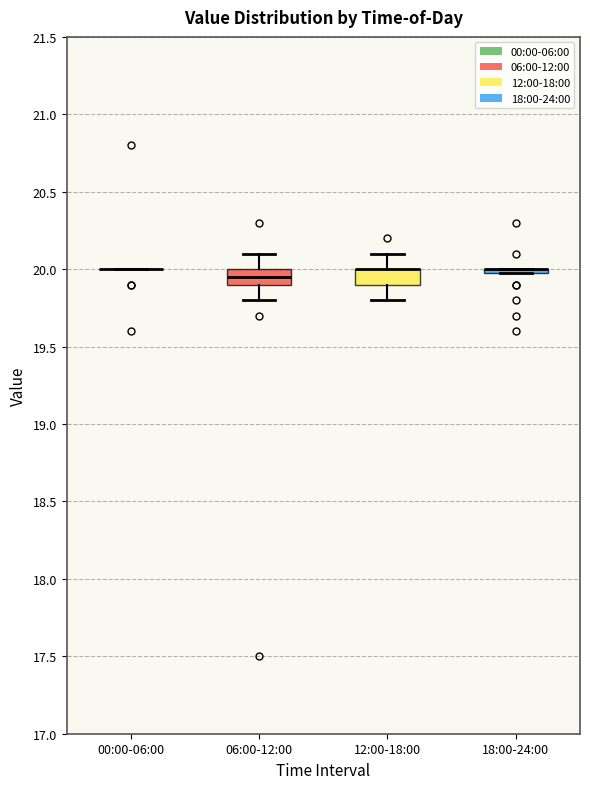

Reading left to right, transcribe this box plot: for each box, give where its median line is, the range the box spans, and where its two whiskers end, as read against the y-axis. The values are not printed on the chart, so give them approximately, as read against the axis.

00:00-06:00: box collapsed to a line at 20.00, whiskers 20.00 to 20.00
06:00-12:00: median 19.95, box 19.90 to 20.00, whiskers 19.80 to 20.10
12:00-18:00: median 20.00 (drawn on the box's upper edge), box 19.90 to 20.00, whiskers 19.80 to 20.10
18:00-24:00: box collapsed to a line at 20.00, whiskers 20.00 to 20.00